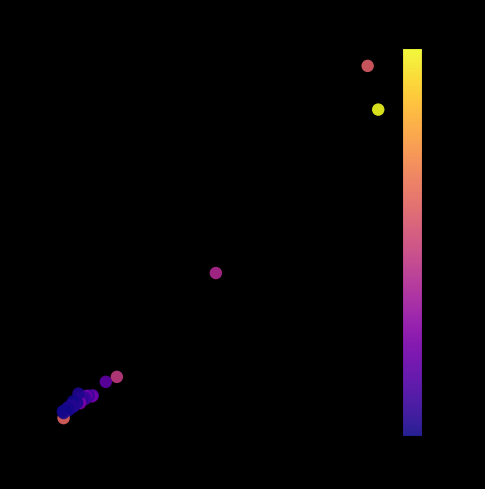

What Y value in the scatter plot is closest to 3230545?

2664584